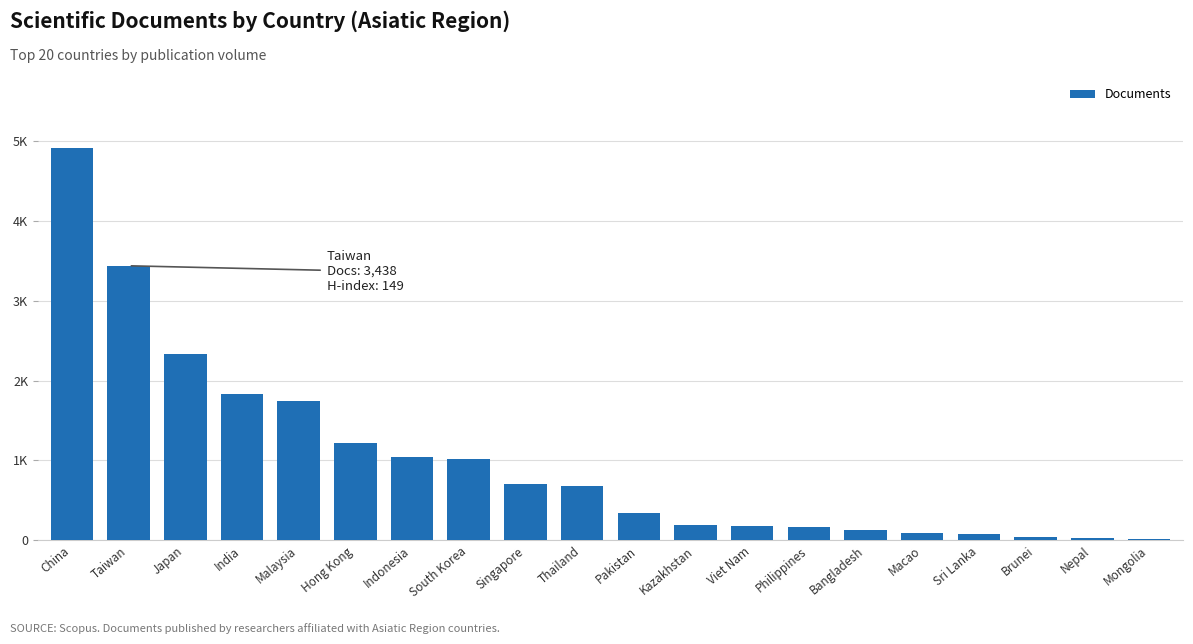

How many categories are shown in the chart?

20